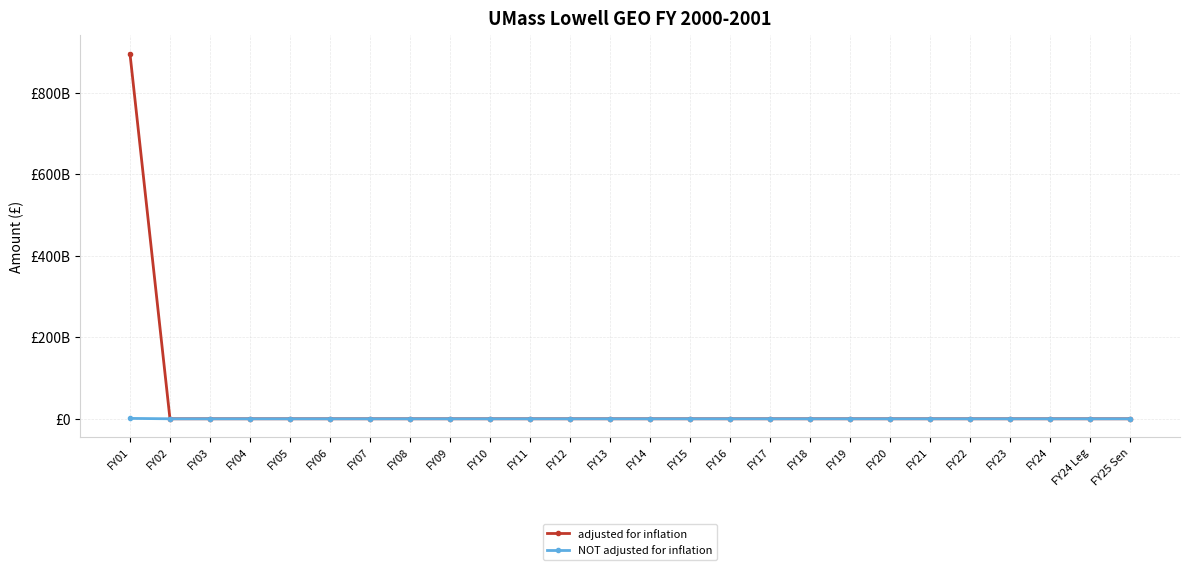

Reading left to right, transcribe all the data shown in this chart.

adjusted for inflation: FY01=895948456000	FY02=0	FY03=0	FY04=0	FY05=0	FY06=0	FY07=0	FY08=0	FY09=0	FY10=0	FY11=0	FY12=0	FY13=0	FY14=0	FY15=0	FY16=0	FY17=0	FY18=0	FY19=0	FY20=0	FY21=0	FY22=0	FY23=0	FY24=0	FY24 Leg=0	FY25 Sen=0
NOT adjusted for inflation: FY01=948456000	FY02=0	FY03=0	FY04=0	FY05=0	FY06=0	FY07=0	FY08=0	FY09=0	FY10=0	FY11=0	FY12=0	FY13=0	FY14=0	FY15=0	FY16=0	FY17=0	FY18=0	FY19=0	FY20=0	FY21=0	FY22=0	FY23=0	FY24=0	FY24 Leg=0	FY25 Sen=0